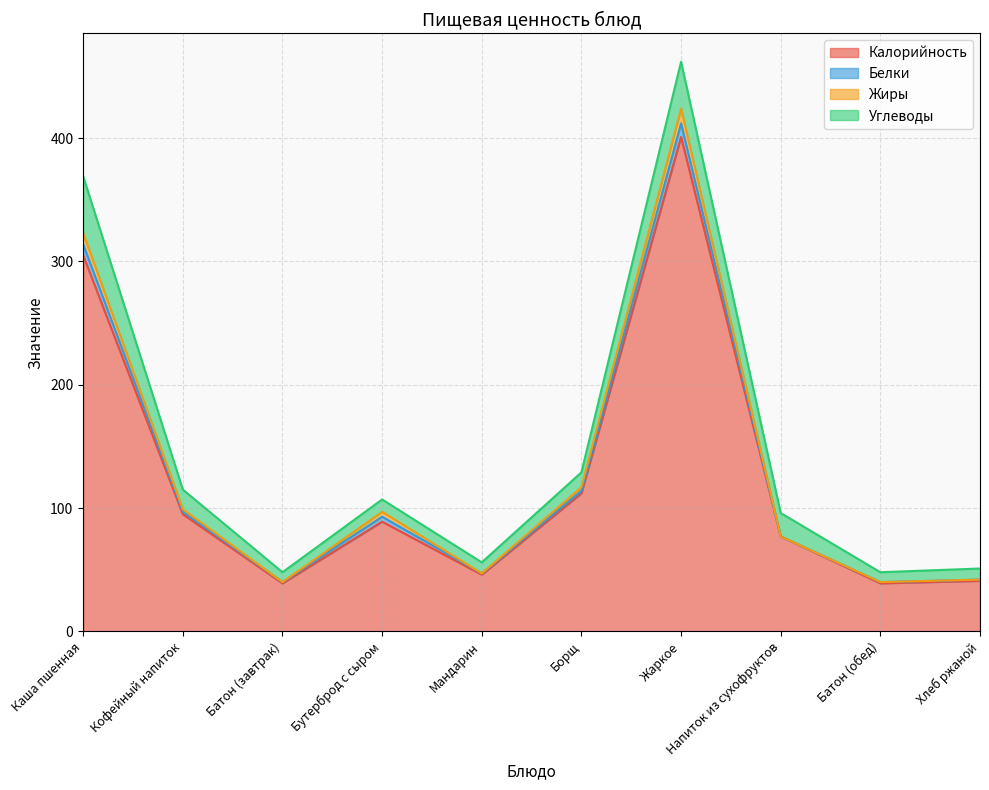

At which label does Калорийность reach its minimum?

Батон (завтрак)